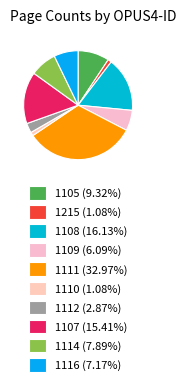

To the nearest percent, what is the combined percentage of 1107 and 1114?

23%